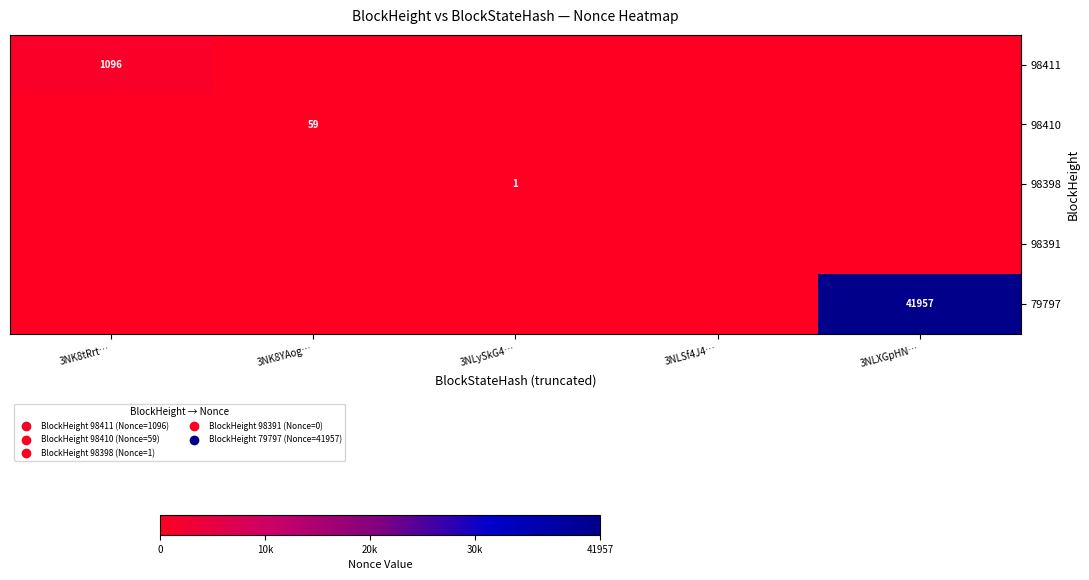

At which label is 98411 closest to 548?

3NK8tRrt…